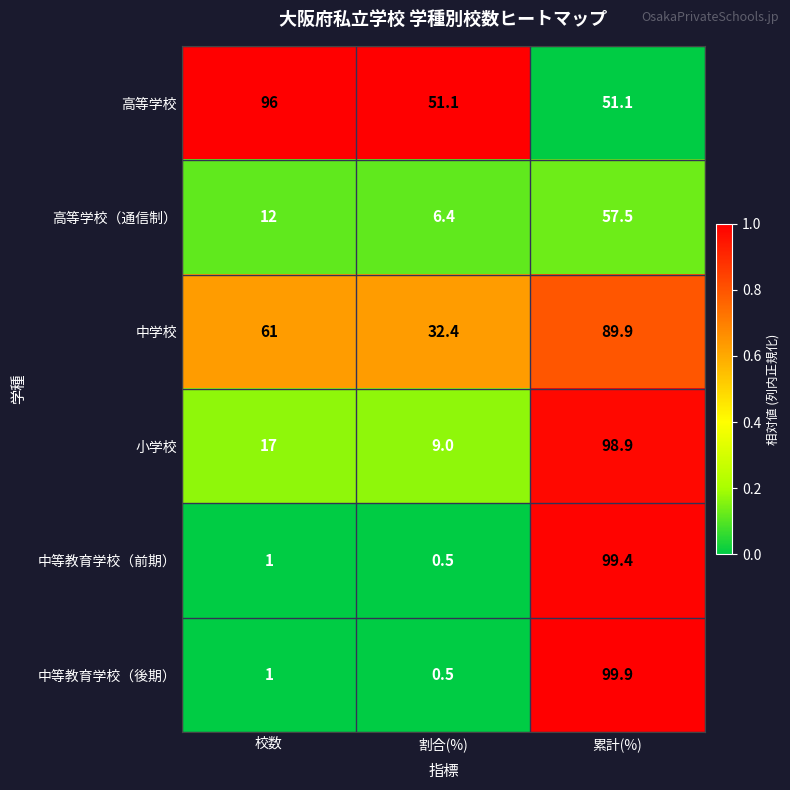

The 高等学校 series shows 51.1 at 累計(%). True or false?

True